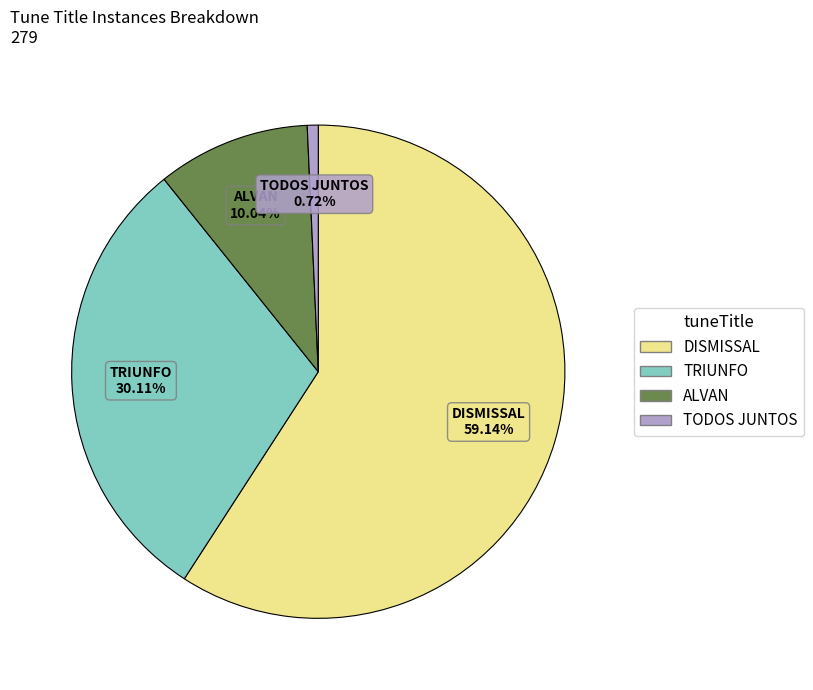

Is there any slice that represents more than half of the pie?

Yes